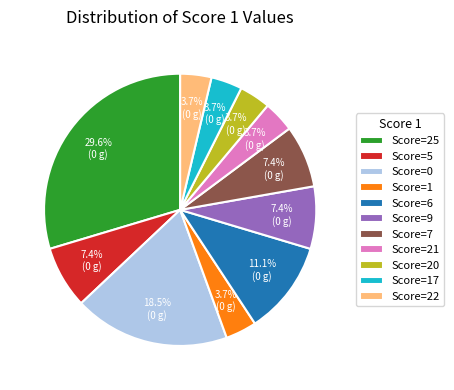

What is the largest slice in the pie chart?

Score=25